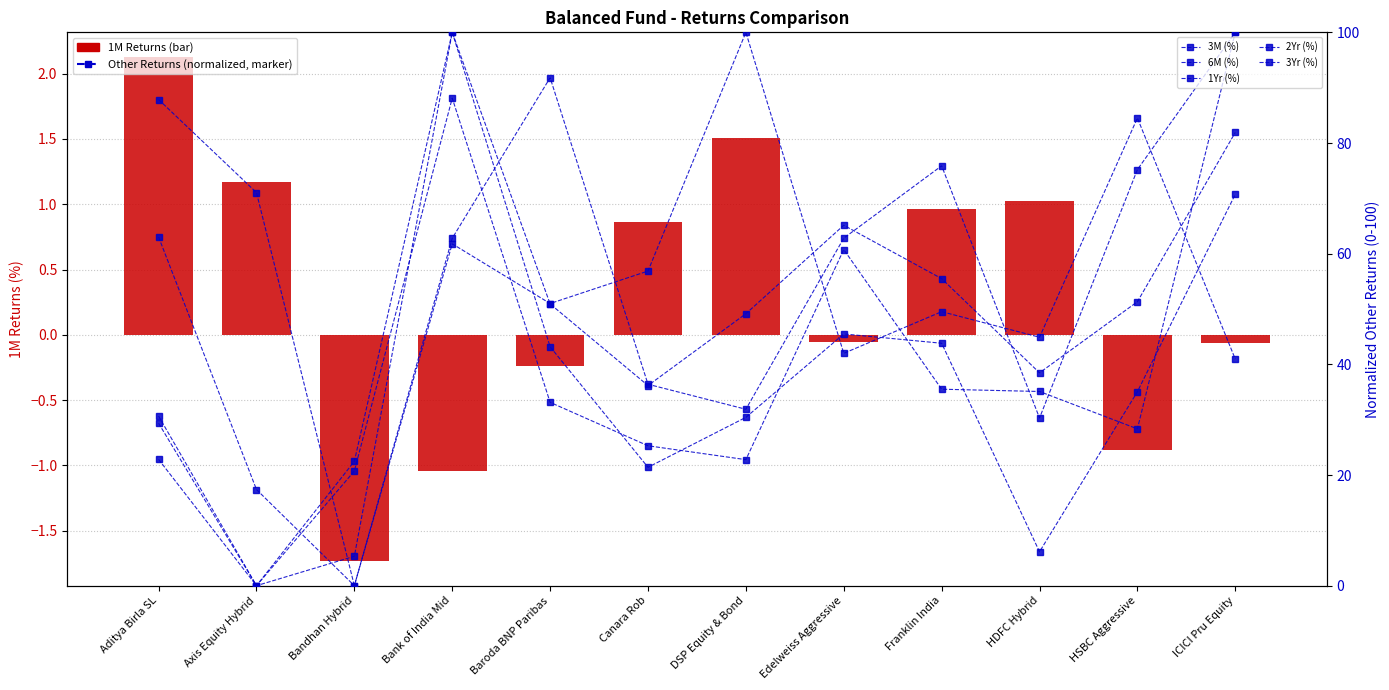

What are all the series names shown in the legend?

1M (%), 3M (%), 6M (%), 1Yr (%), 2Yr (%), 3Yr (%)